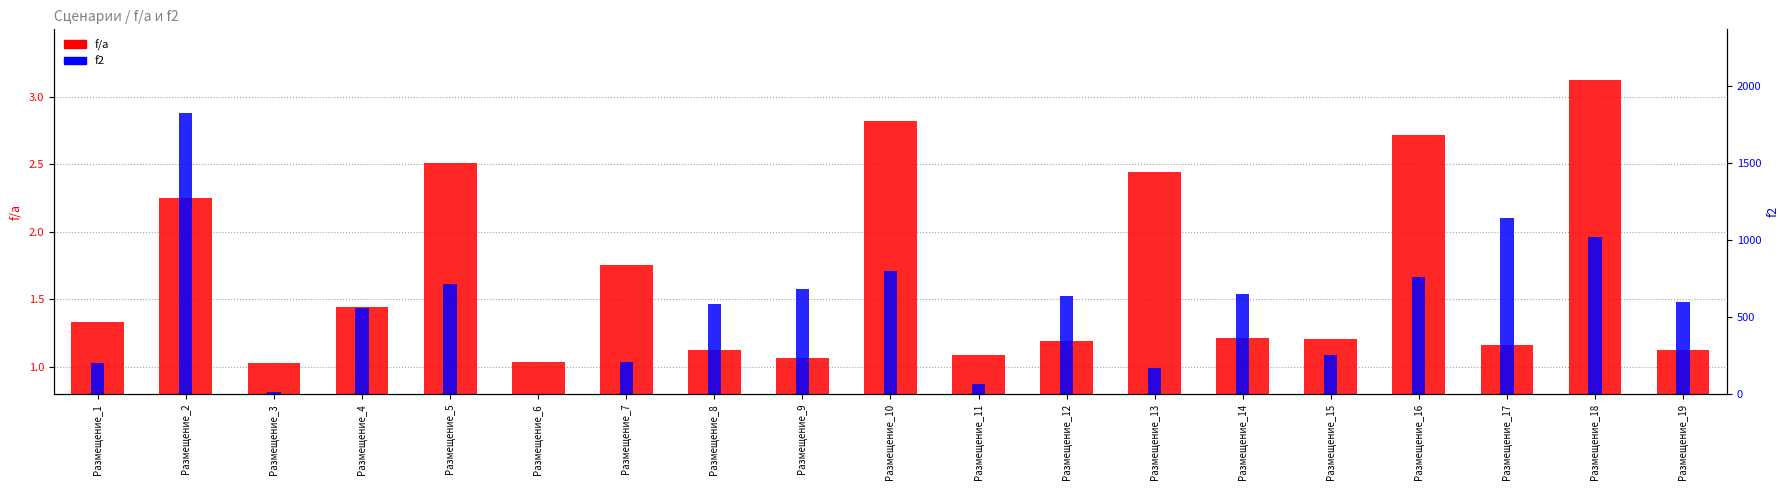

Is it true that f2 equals 64.0 at Размещение_11?

True